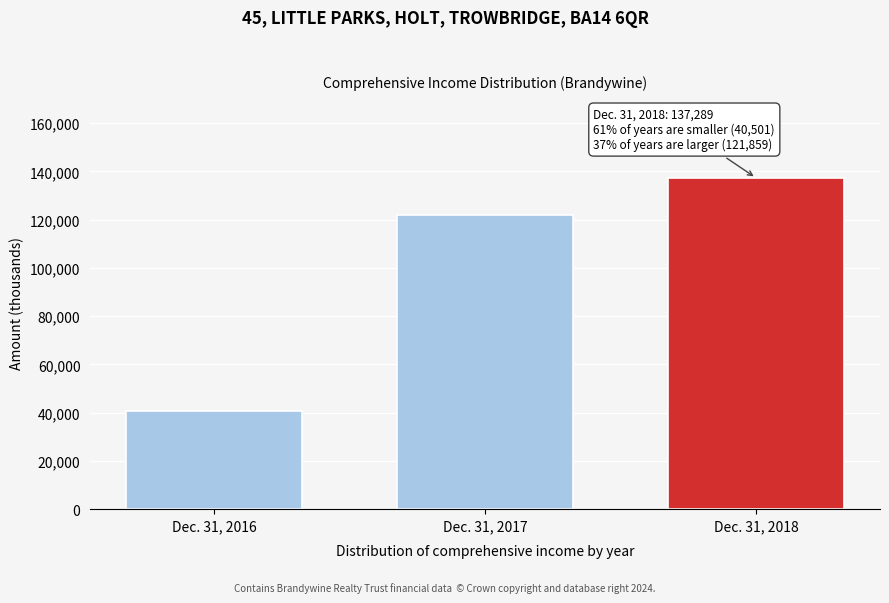

Reading left to right, what are all the values shown in this chart?

Dec. 31, 2016=40501	Dec. 31, 2017=121859	Dec. 31, 2018=137289